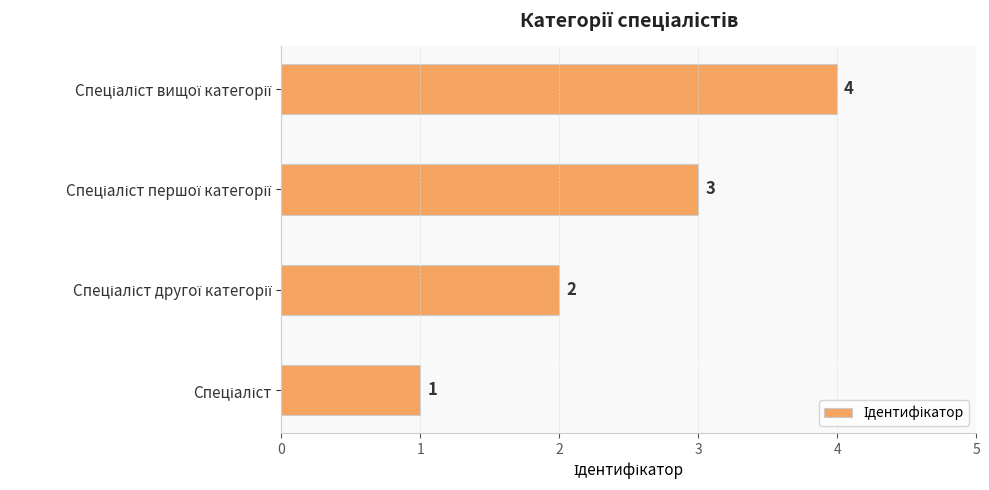

Count the values in the range 2 to 4.

3